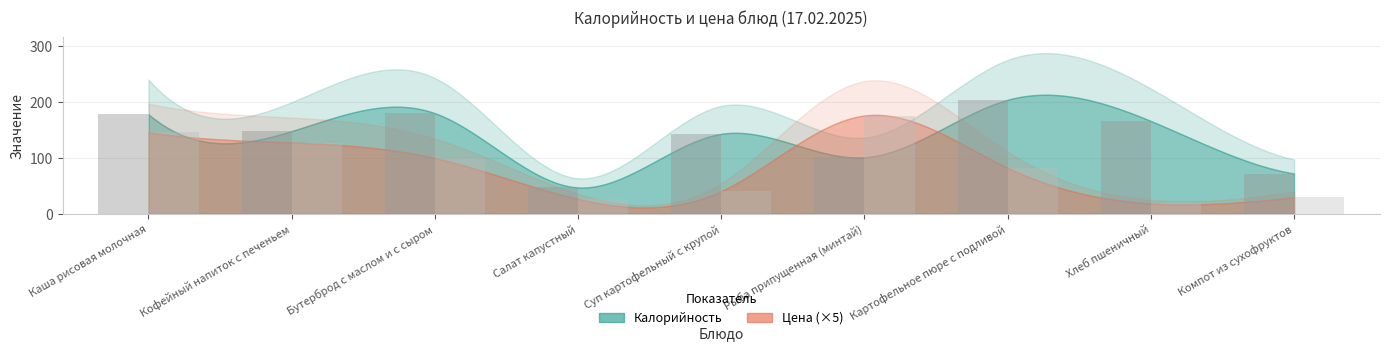

List the series in order of their overall mean, highest first.

Калорийность, Цена